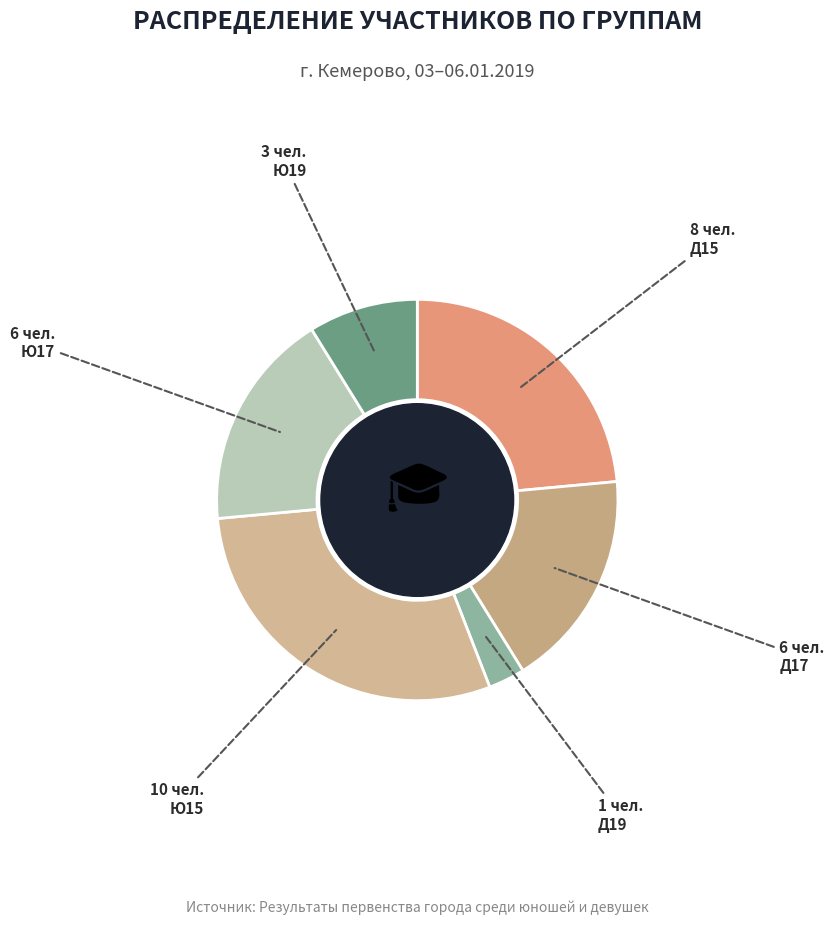

Is there any slice that represents more than half of the pie?

No